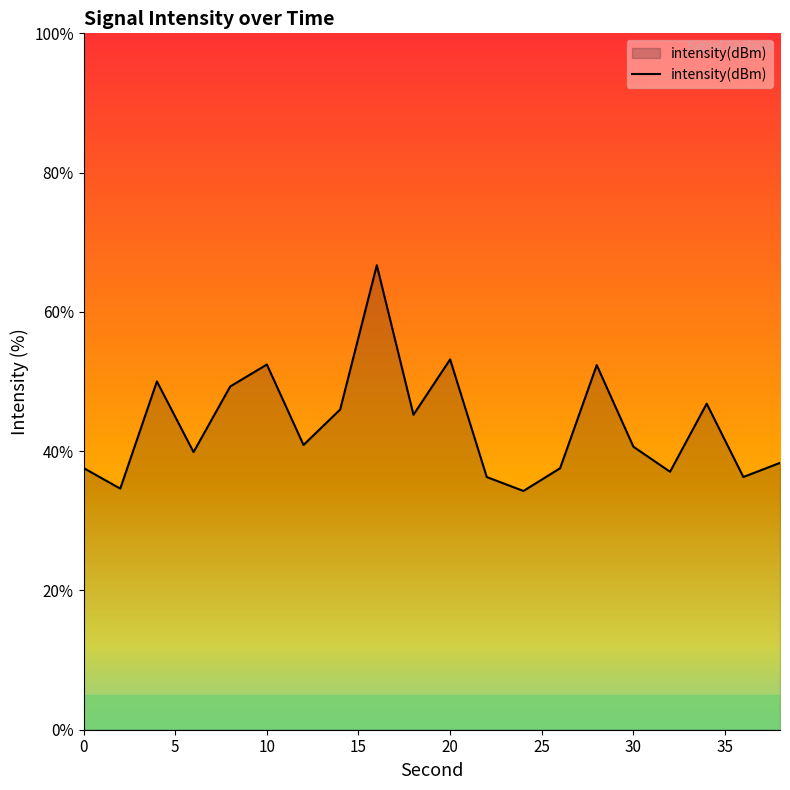

What is the smallest value displayed?

34.3